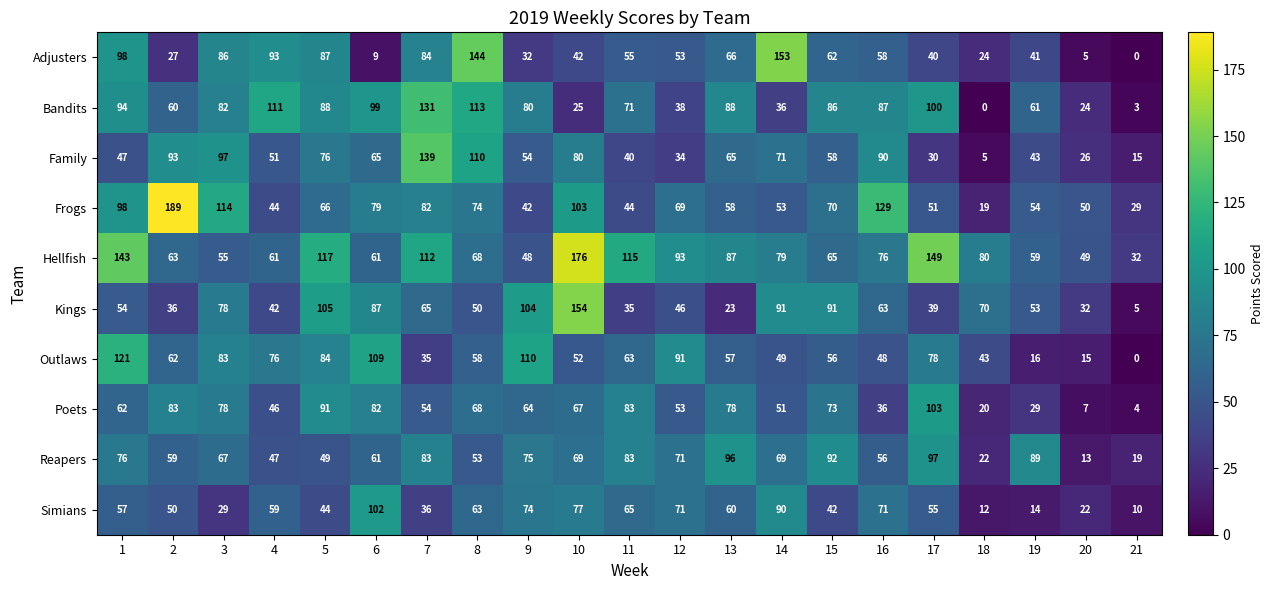

What is the sum of the Family values at 2 and 10?

173